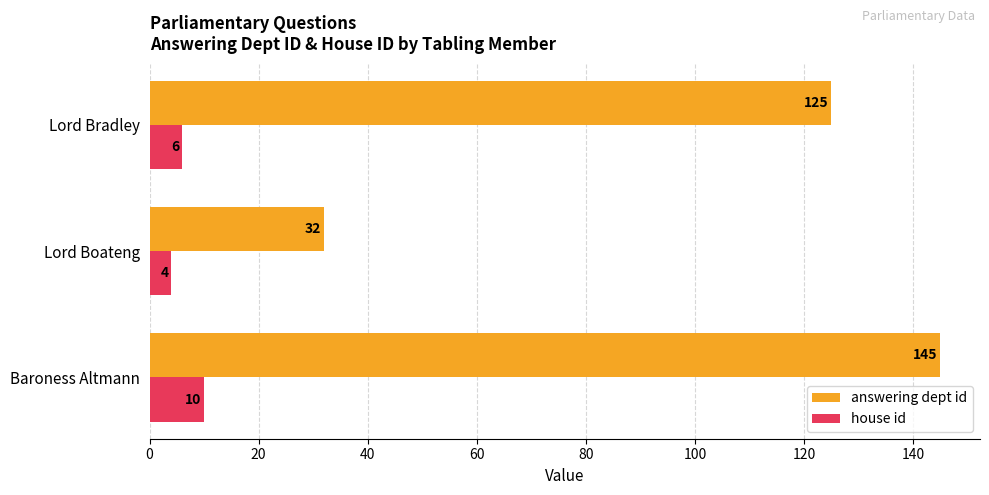

True or false: answering dept id has a value of 125 at Lord Bradley.

True